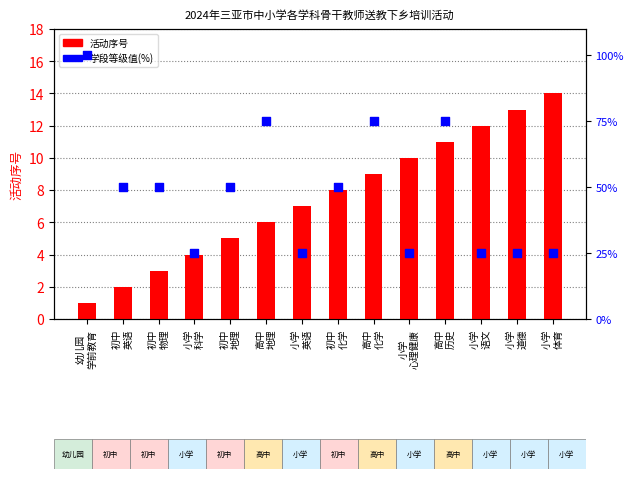

Is the value of 活动序号 at 初中
地理 greater than the value of 学段等级值 at 小学
科学?

No